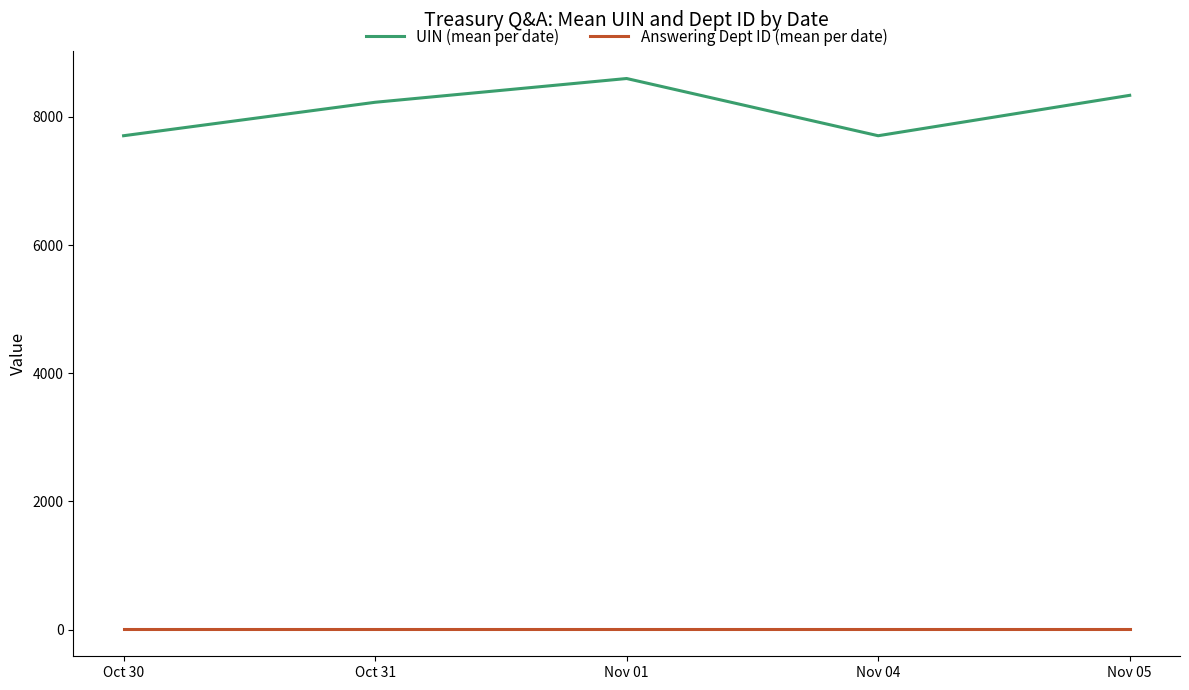

True or false: UIN (mean per date) and Answering Dept ID (mean per date) cross at least once.

False